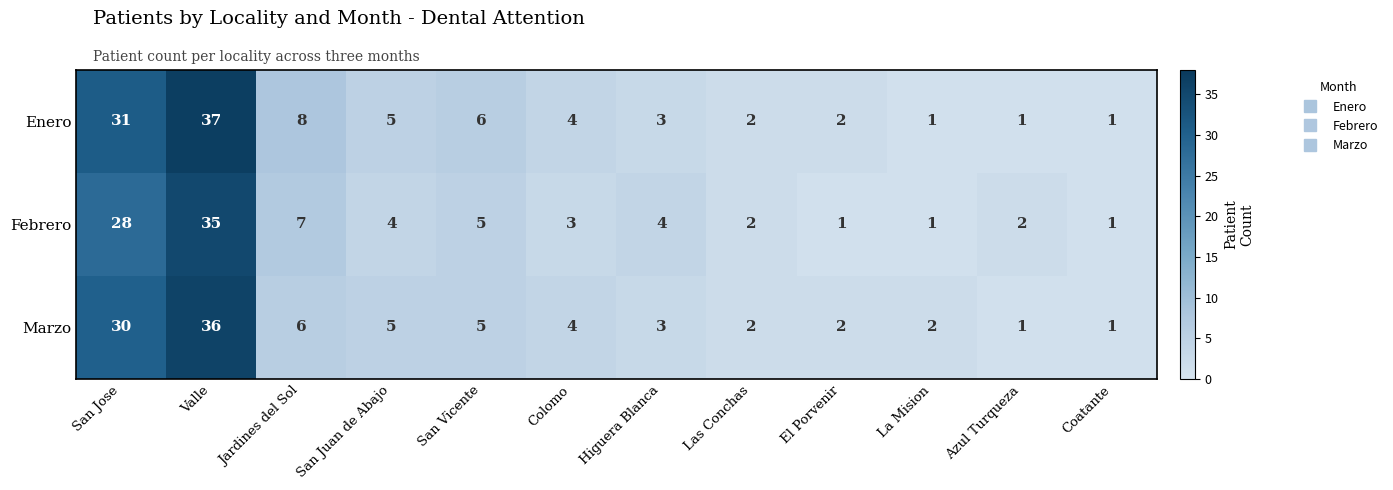

Which category has the highest value in the Marzo series?

Valle